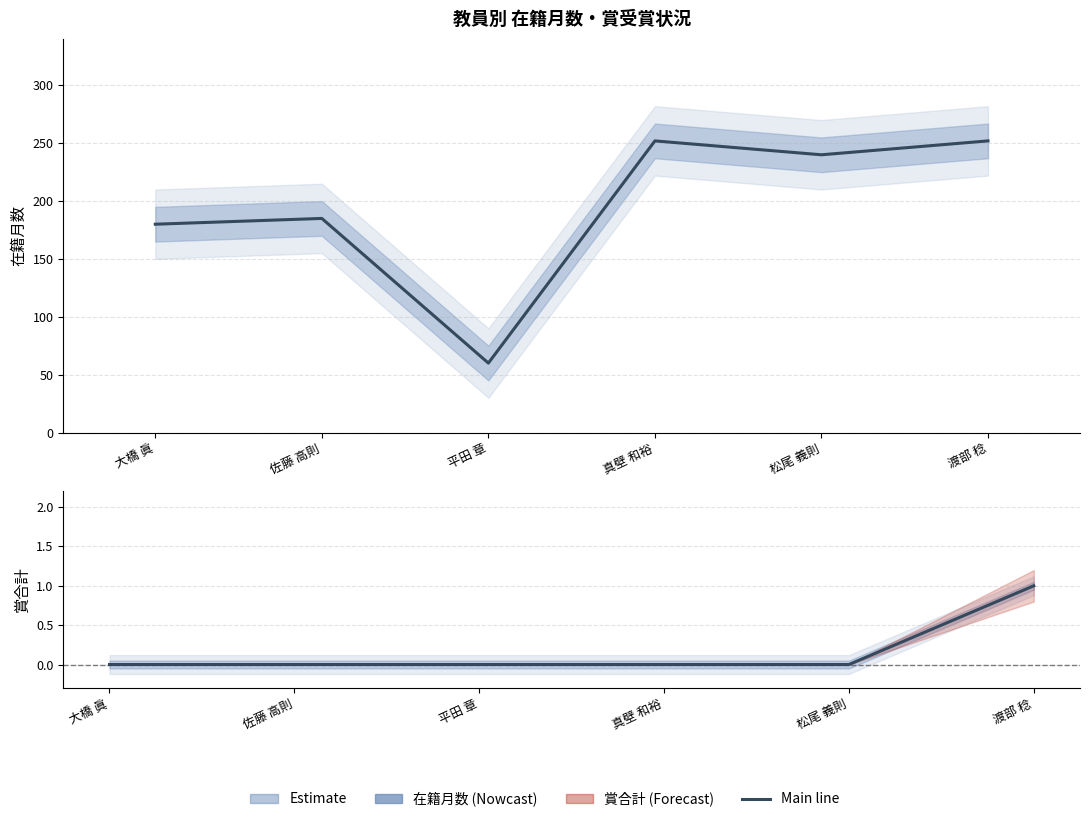

Is the value of 賞2004 at 大橋 眞 greater than the value of 在籍月数 at 佐藤 高則?

No